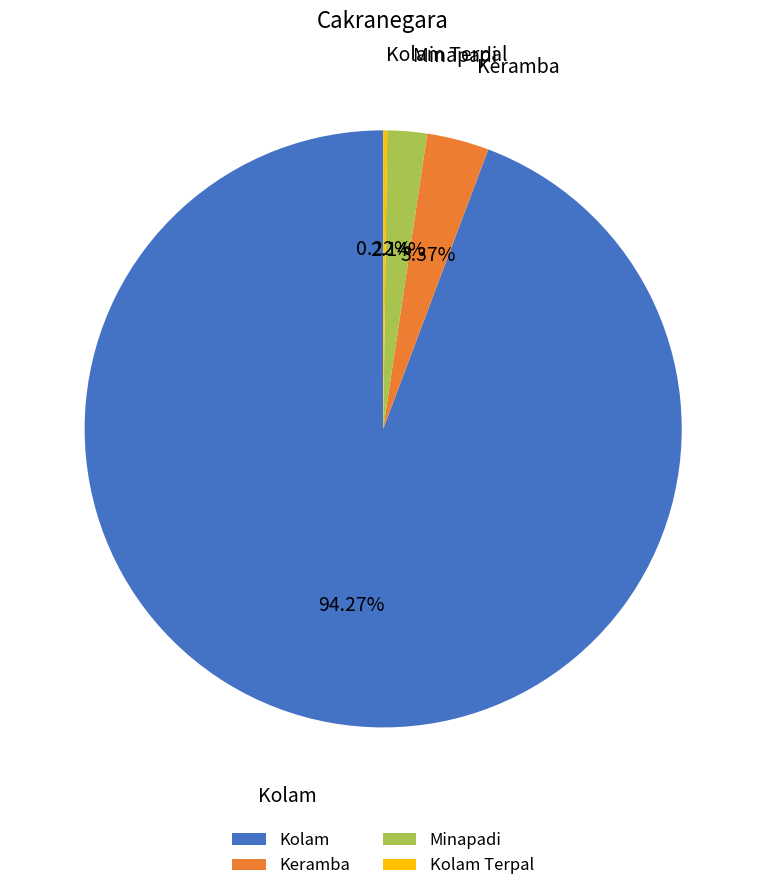

Between Kolam and Minapadi, which is larger?

Kolam